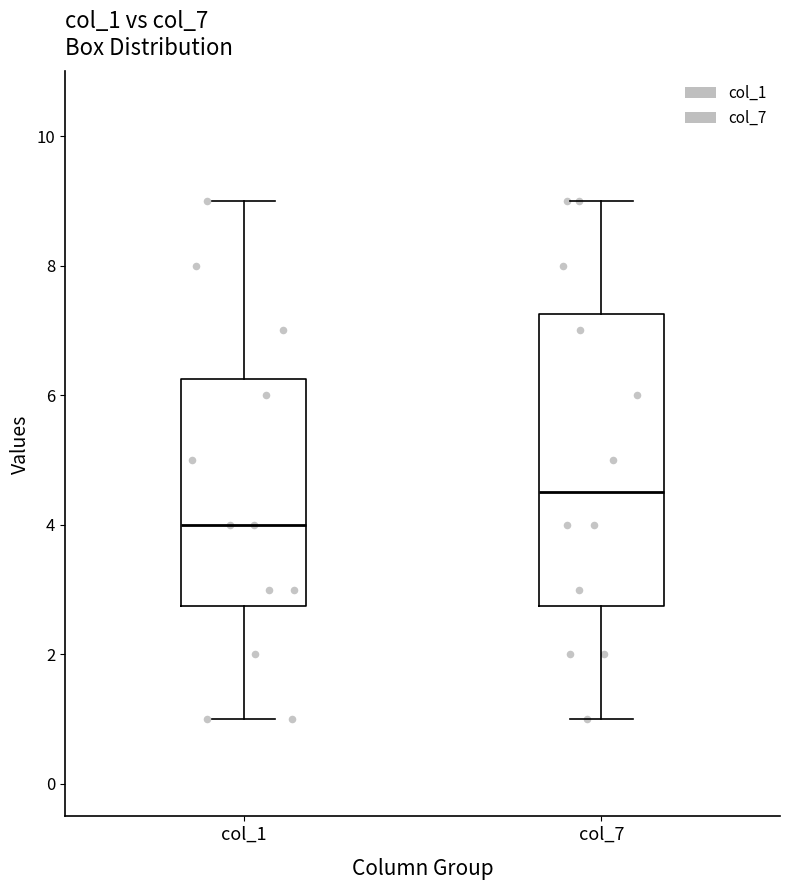

Which box has the highest median line?

col_7